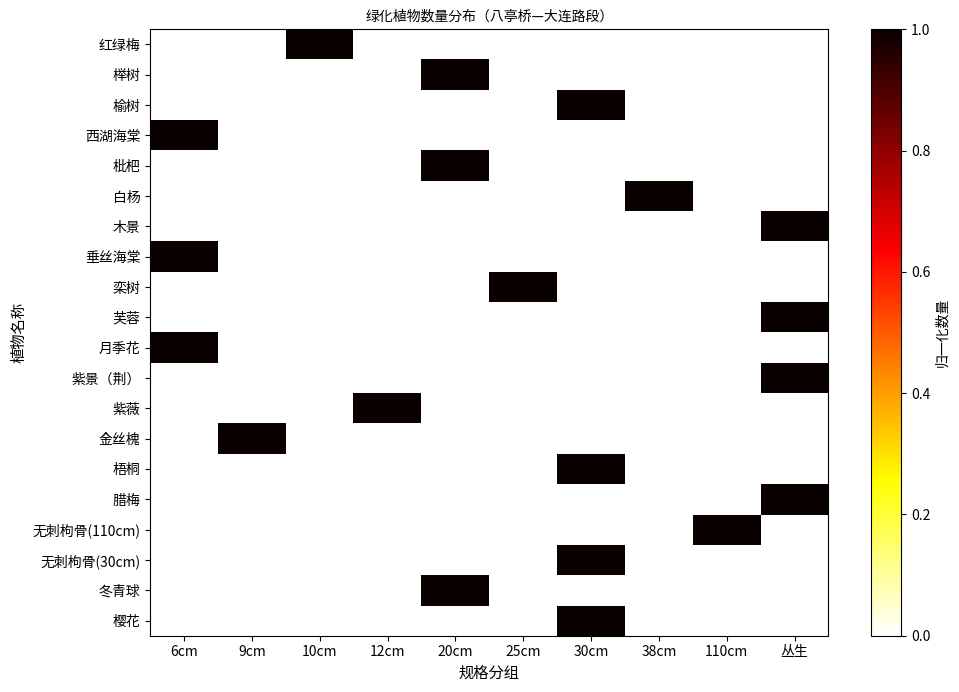

At 38cm, list the series in order from smallest to largest.

红绿梅, 榉树, 榆树, 西湖海棠, 枇杷, 木景, 垂丝海棠, 栾树, 芙蓉, 月季花, 紫景（荆）, 紫薇, 金丝槐, 梧桐, 腊梅, 无刺枸骨(110cm), 无刺枸骨(30cm), 冬青球, 樱花, 白杨